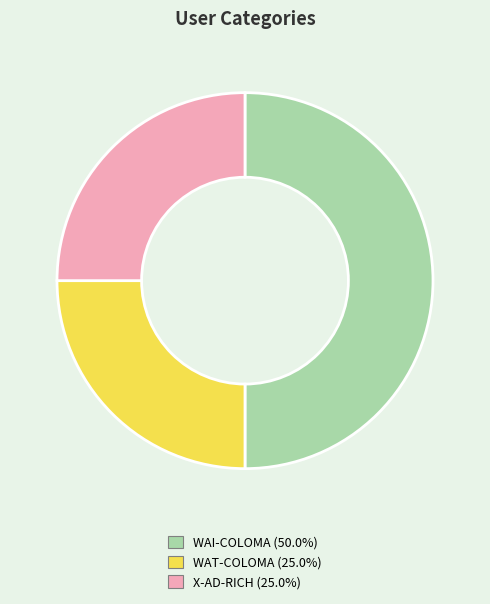

Which category has the biggest portion of the pie?

WAI-COLOMA